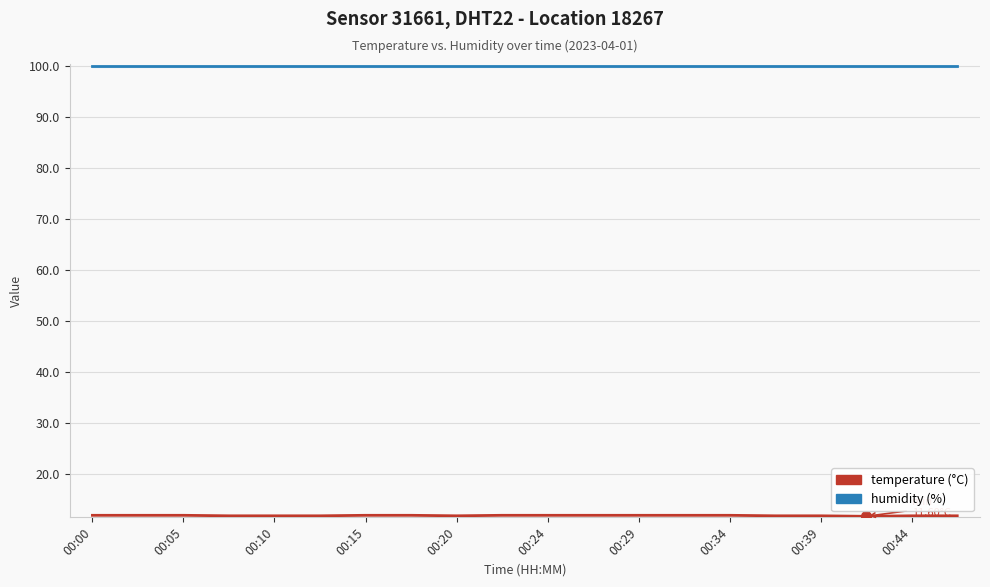

What is the minimum value shown in the chart?

11.6